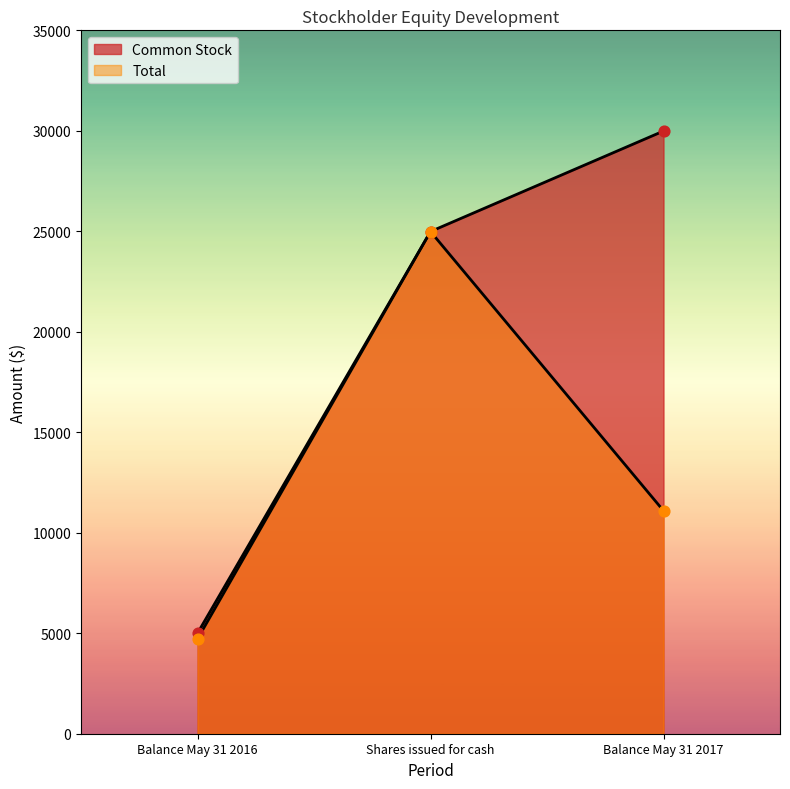

Which series has the widest spread of Y values?

Common Stock